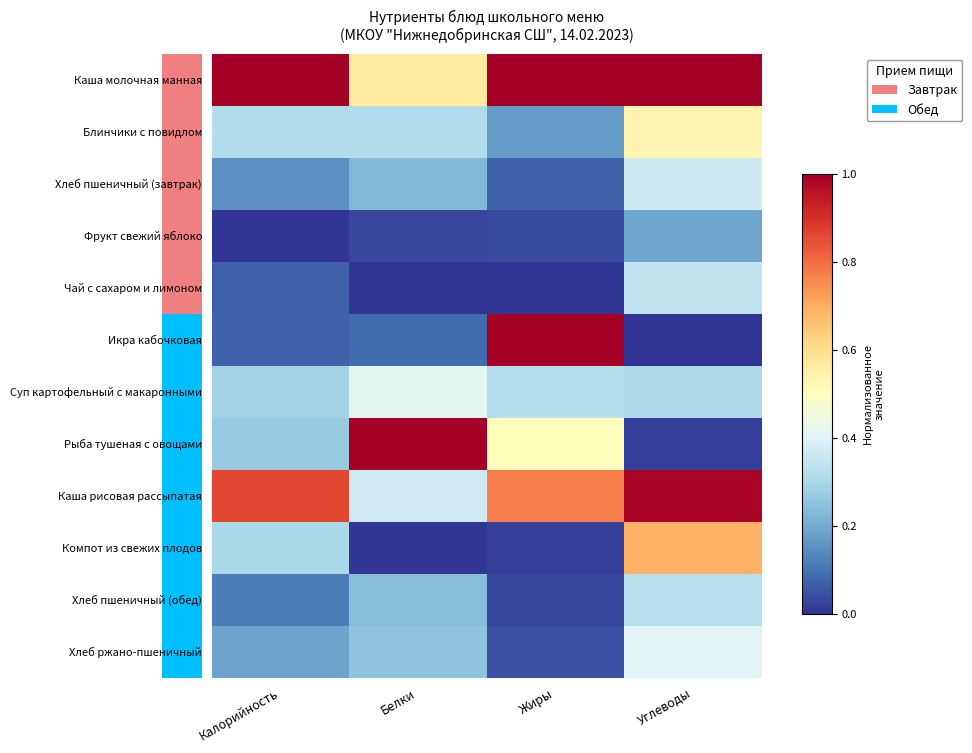

At which category is the sum across all series the highest?

Углеводы